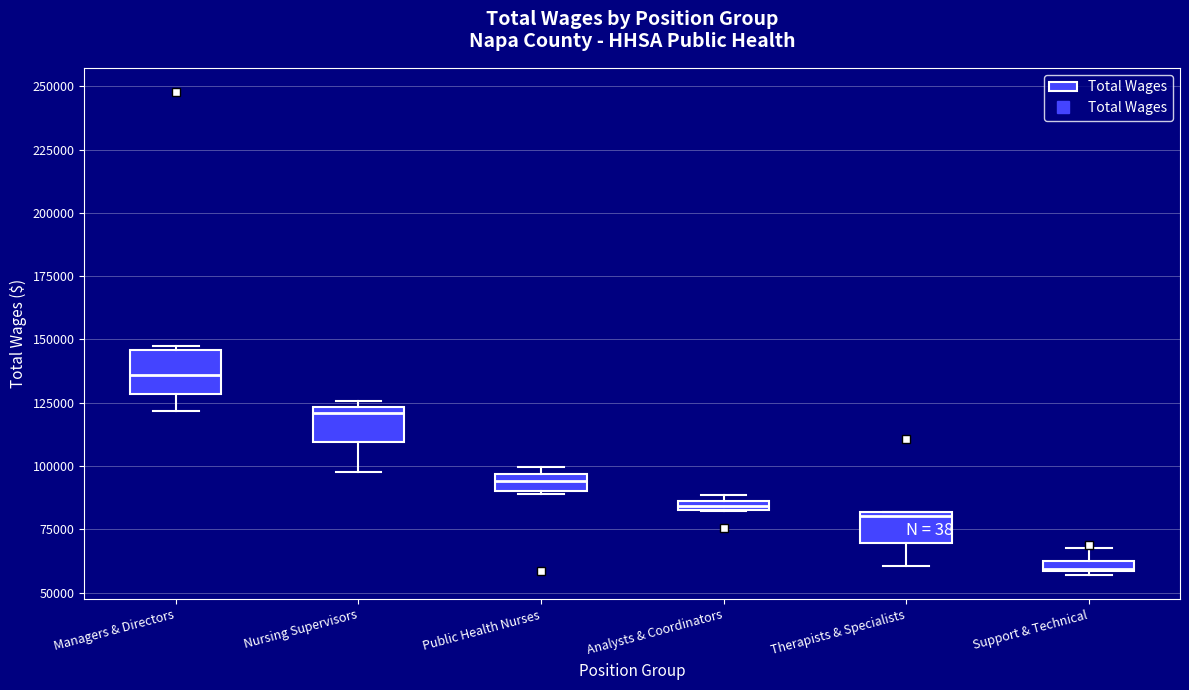

Where is the lower edge of the box for Public Health Nurses on the y-axis? The values are not printed on the chart, so give them approximately, as read against the axis.

90000